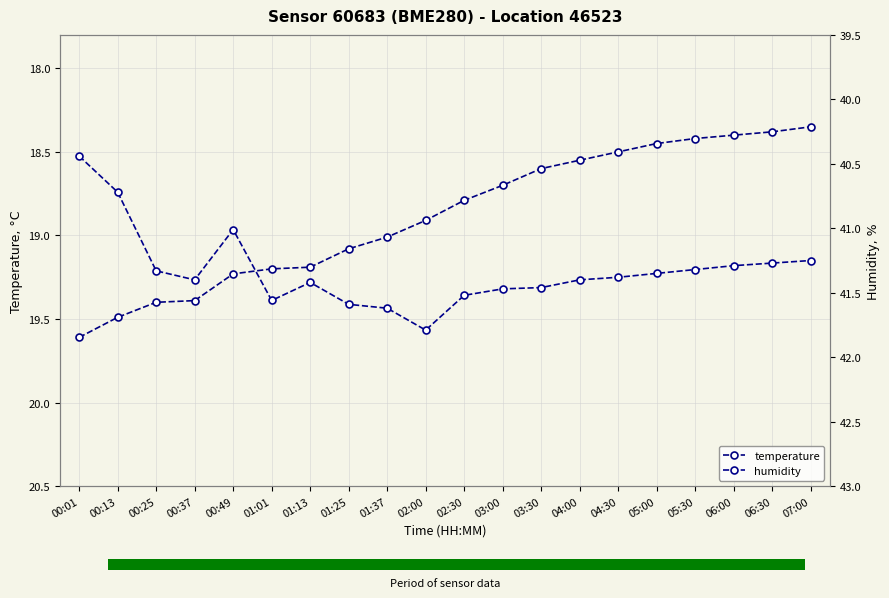

How many categories are shown in the chart?

20